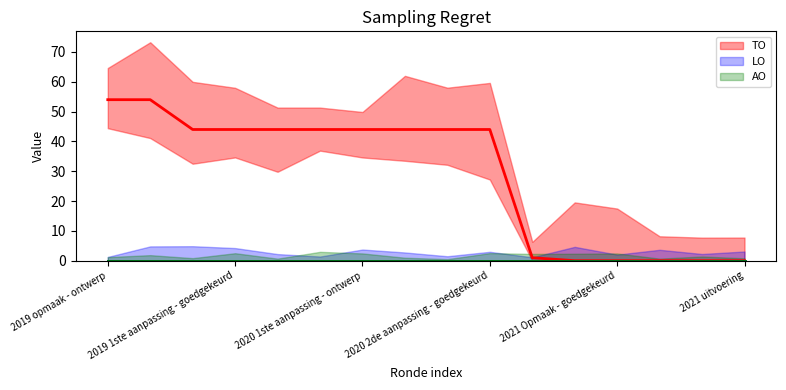

How many data points does each series have?

16